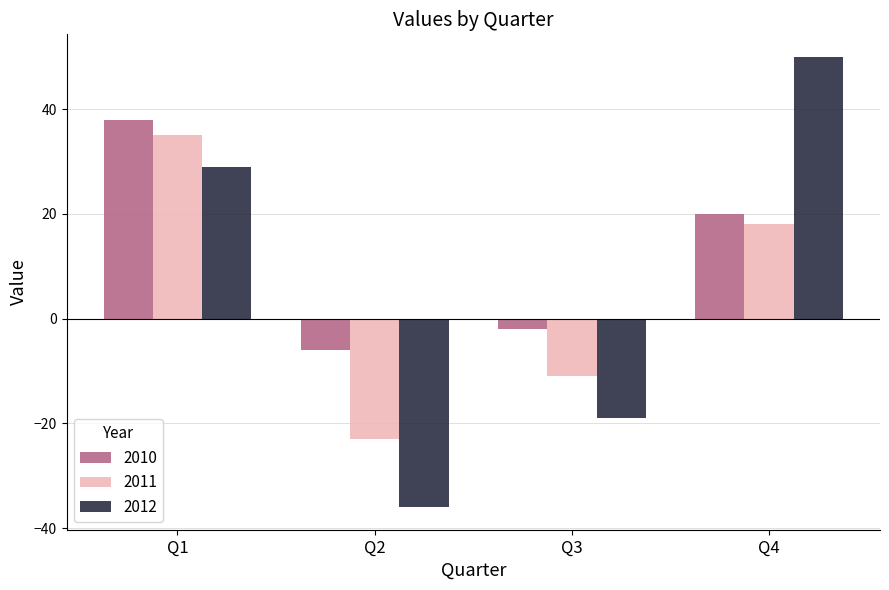

Which series has the largest range (max minus min)?

2012